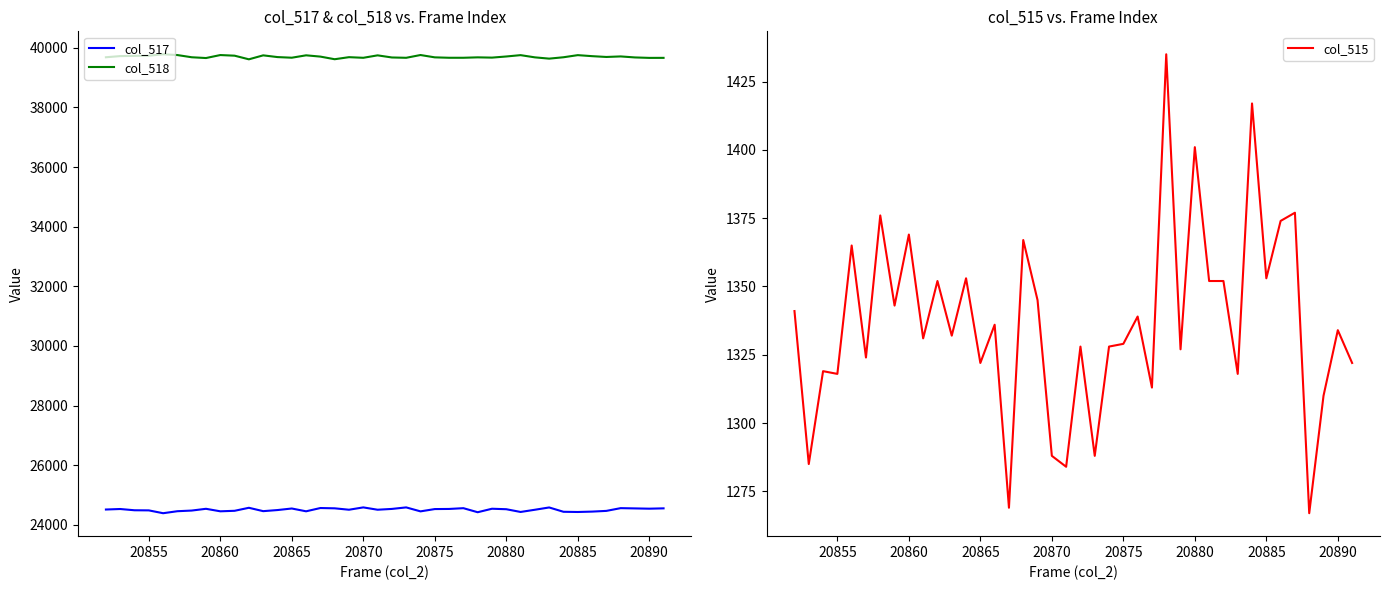

How many series are shown in this chart?

3